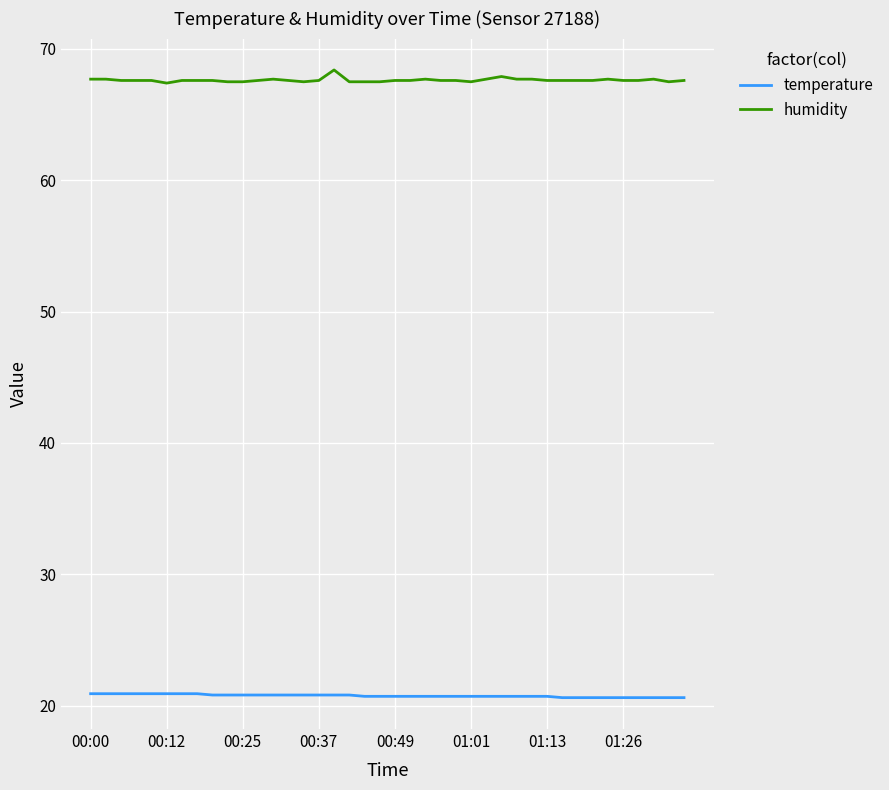

What is the maximum value shown in the chart?

68.4